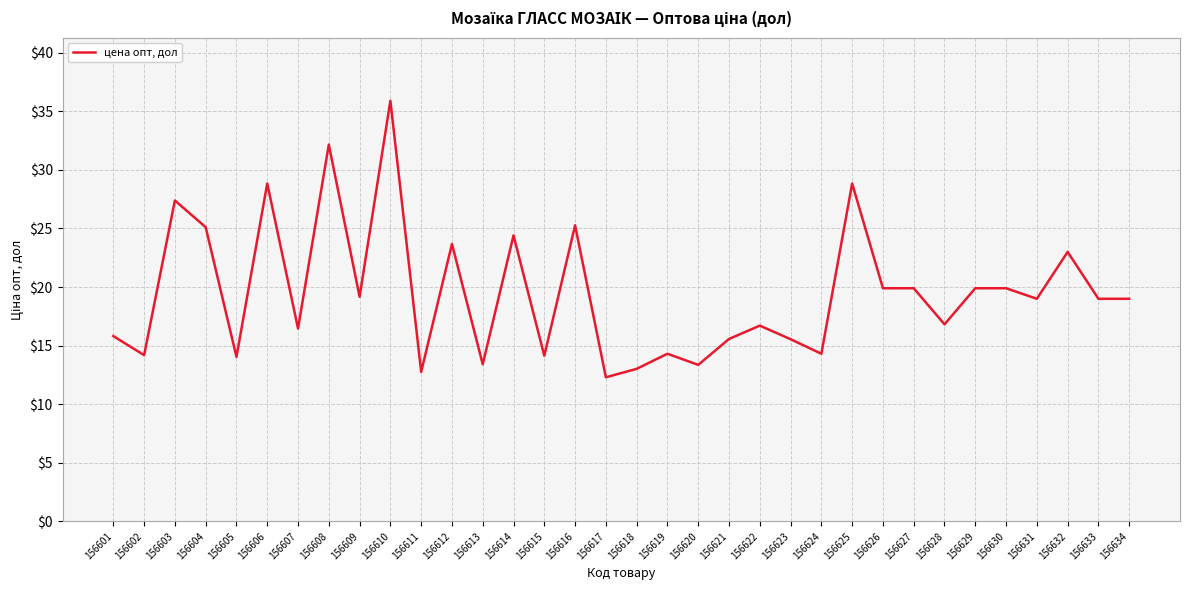

Is it true that the value at 156614 is 24.4?

True